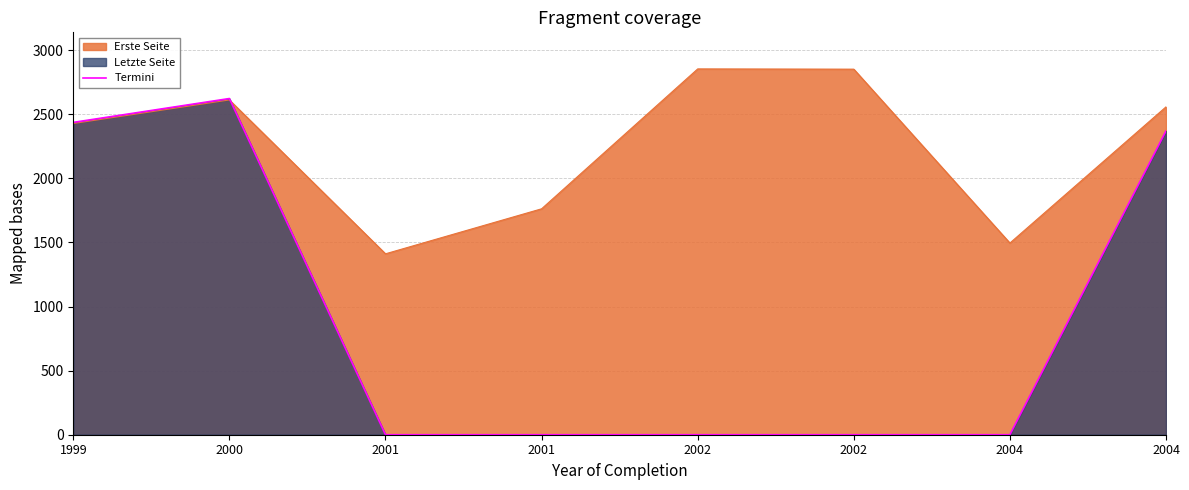

Where is the data nearest to the value 1311?

2004